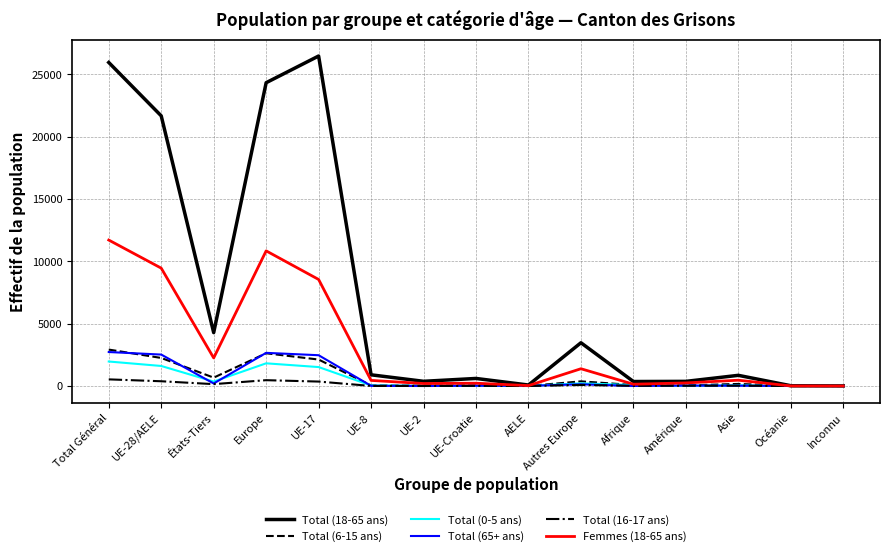

What is the maximum value shown in the chart?

26470